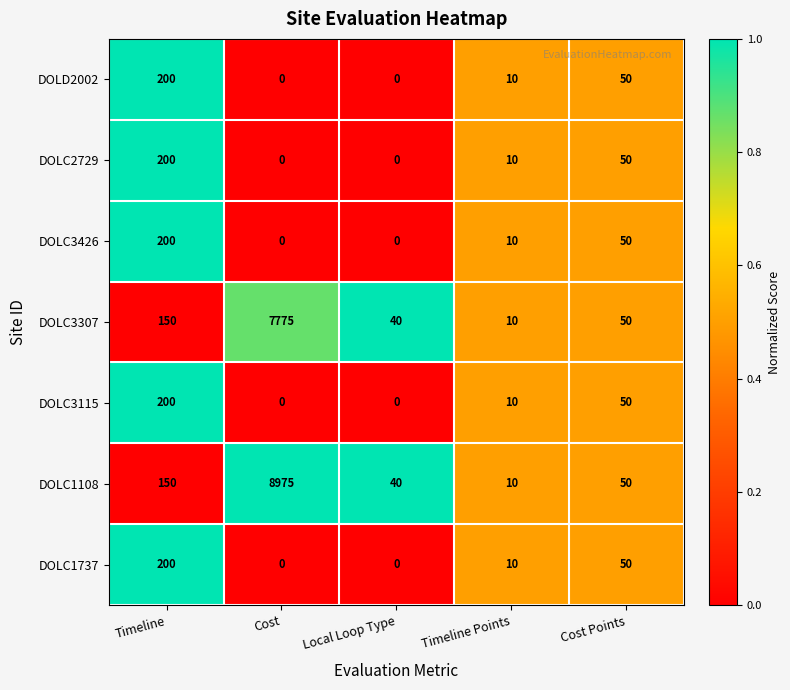

What is the difference between the highest and lowest values at Timeline?

50